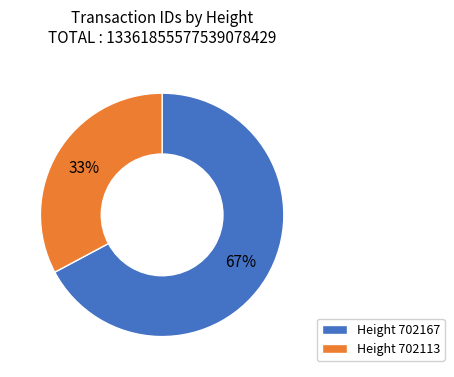

Is the sum of Height 702113 and Height 702167 greater than half?

Yes